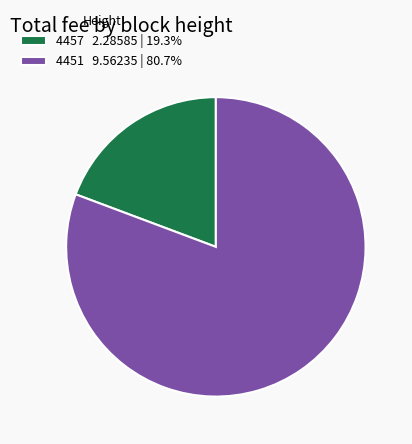

Does 4457 account for over 50% of the chart?

No